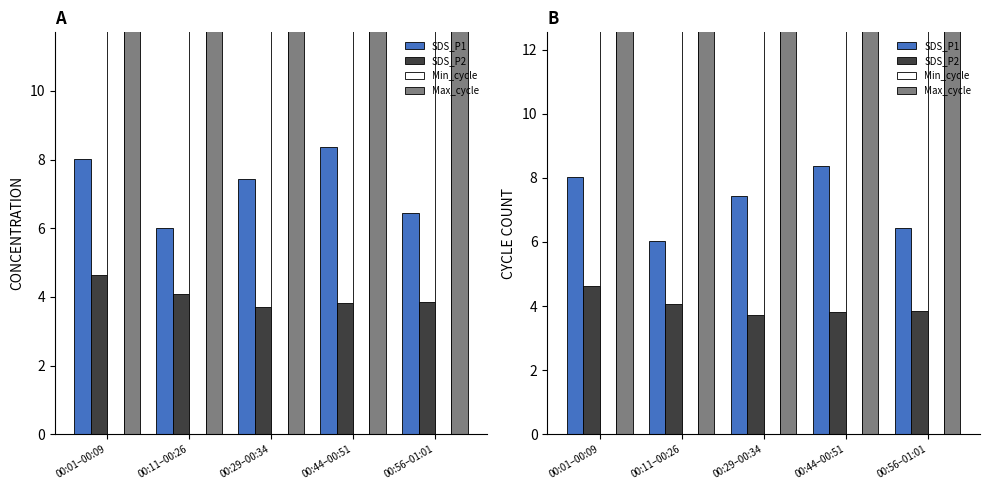

Are the bars grouped side by side (vs. stacked)?

Yes